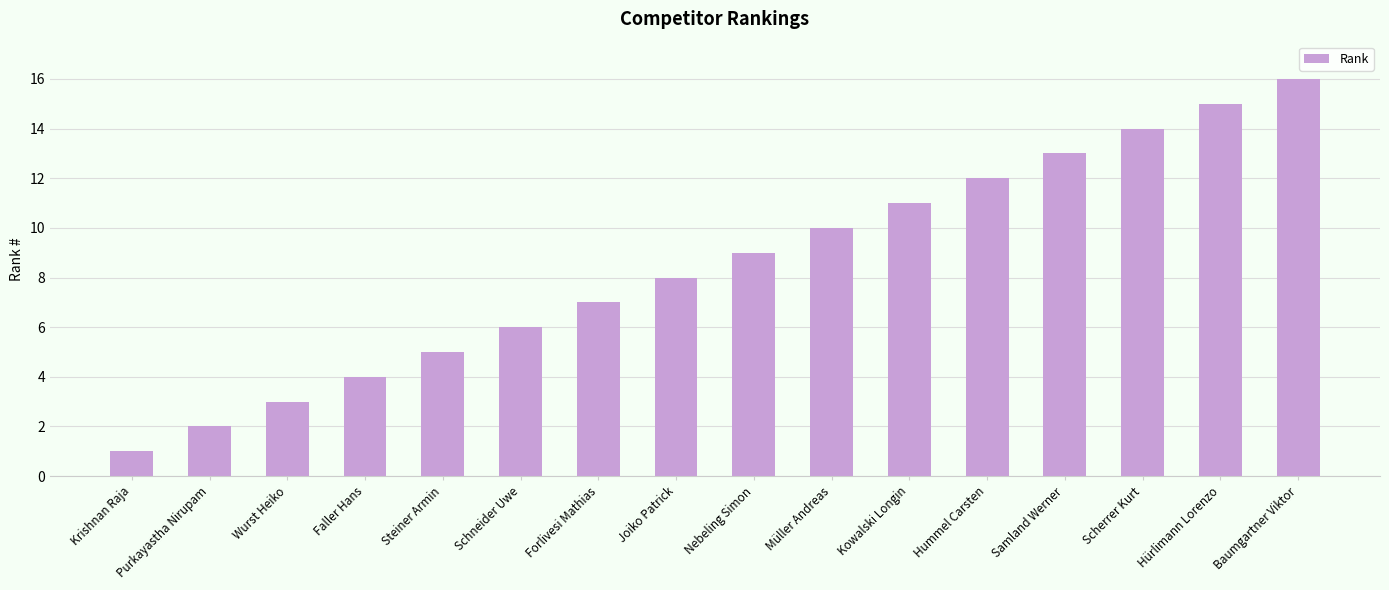

What is the sum of the values at Faller Hans and Forlivesi Mathias?

11